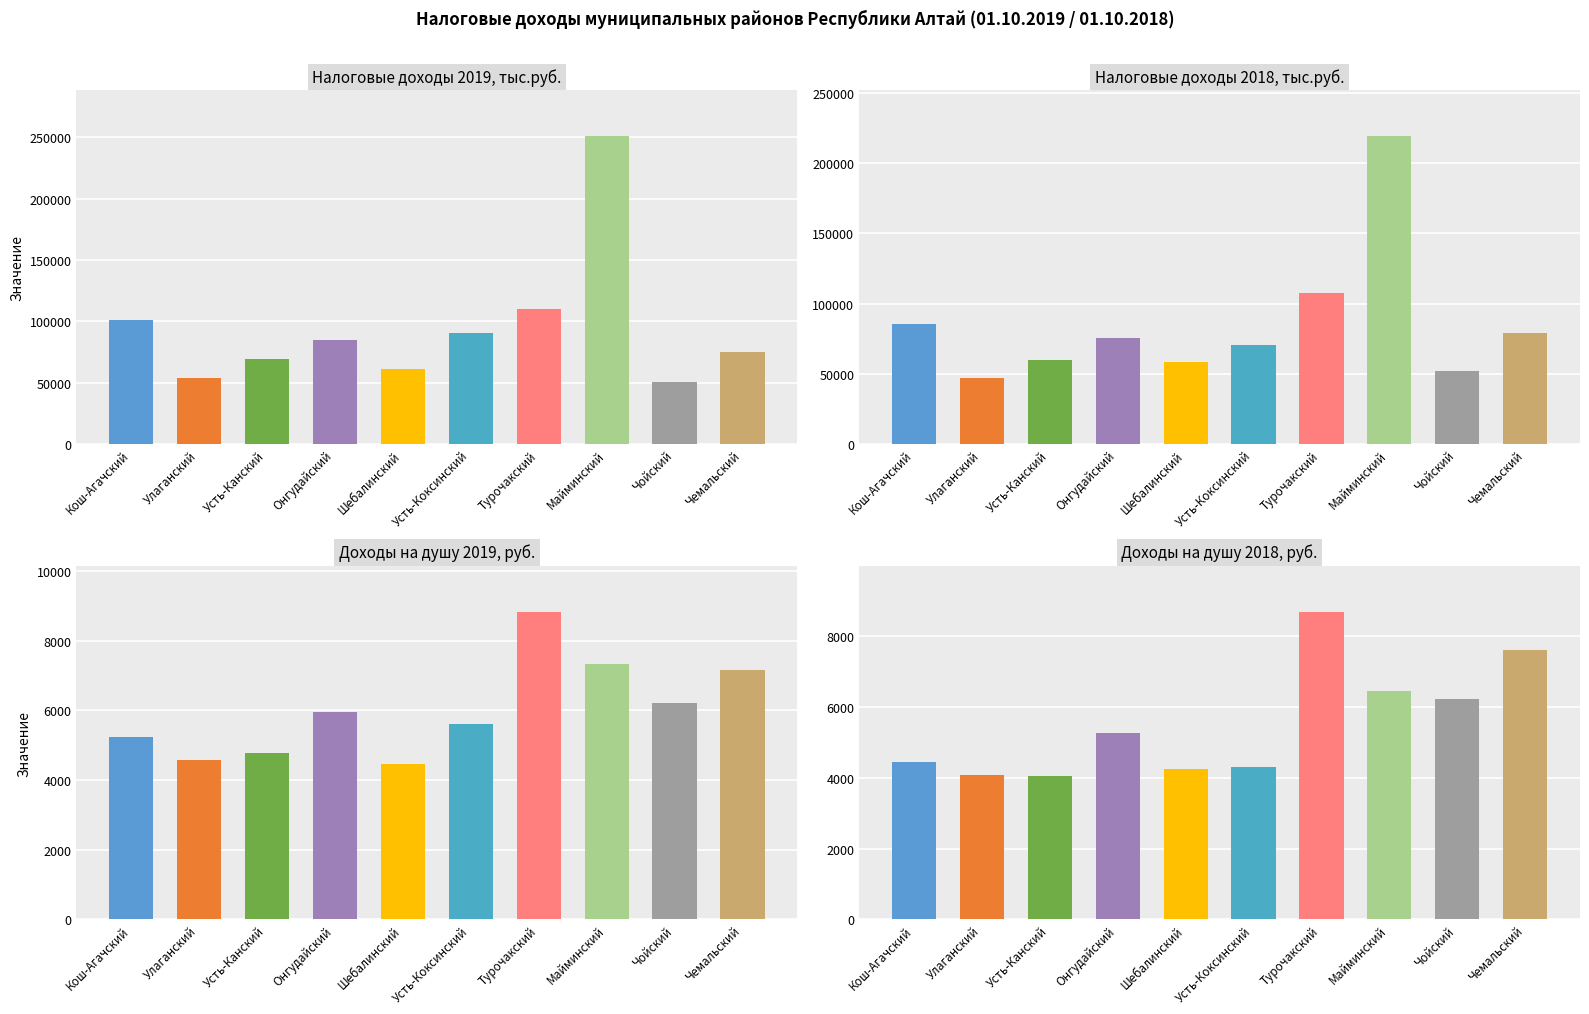

Does the chart contain any negative values?

No